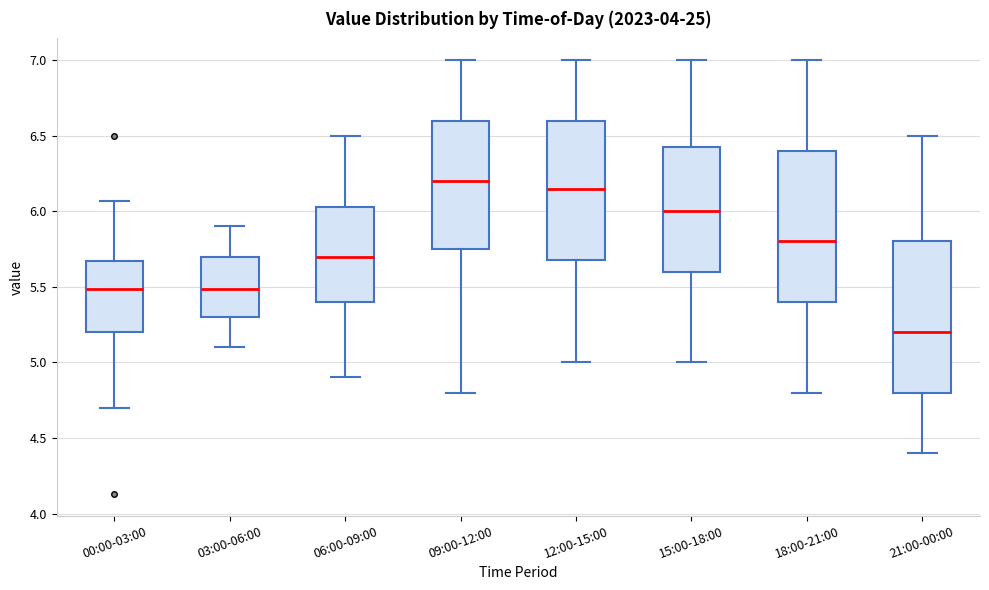

Reading left to right, read every box against the y-axis: the position of its median line, the range the box covers, and the ends of its whiskers. The values are not printed on the chart, so give them approximately, as read against the axis.

00:00-03:00: median 5.50, box 5.20 to 5.65, whiskers 4.70 to 6.05
03:00-06:00: median 5.50, box 5.30 to 5.70, whiskers 5.10 to 5.90
06:00-09:00: median 5.70, box 5.40 to 6.05, whiskers 4.90 to 6.50
09:00-12:00: median 6.20, box 5.75 to 6.60, whiskers 4.80 to 7.00
12:00-15:00: median 6.15, box 5.70 to 6.60, whiskers 5.00 to 7.00
15:00-18:00: median 6.00, box 5.60 to 6.45, whiskers 5.00 to 7.00
18:00-21:00: median 5.80, box 5.40 to 6.40, whiskers 4.80 to 7.00
21:00-00:00: median 5.20, box 4.80 to 5.80, whiskers 4.40 to 6.50